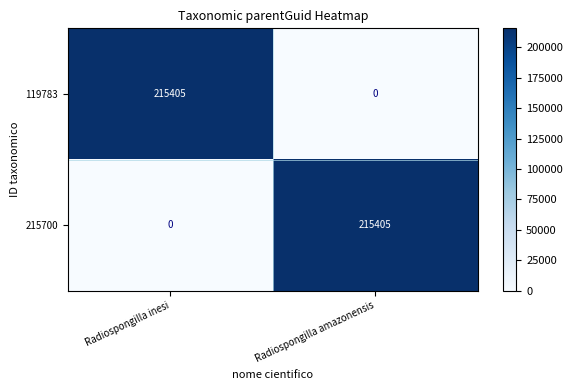

The value of 215700 at Radiospongilla inesi is -112389. True or false?

False